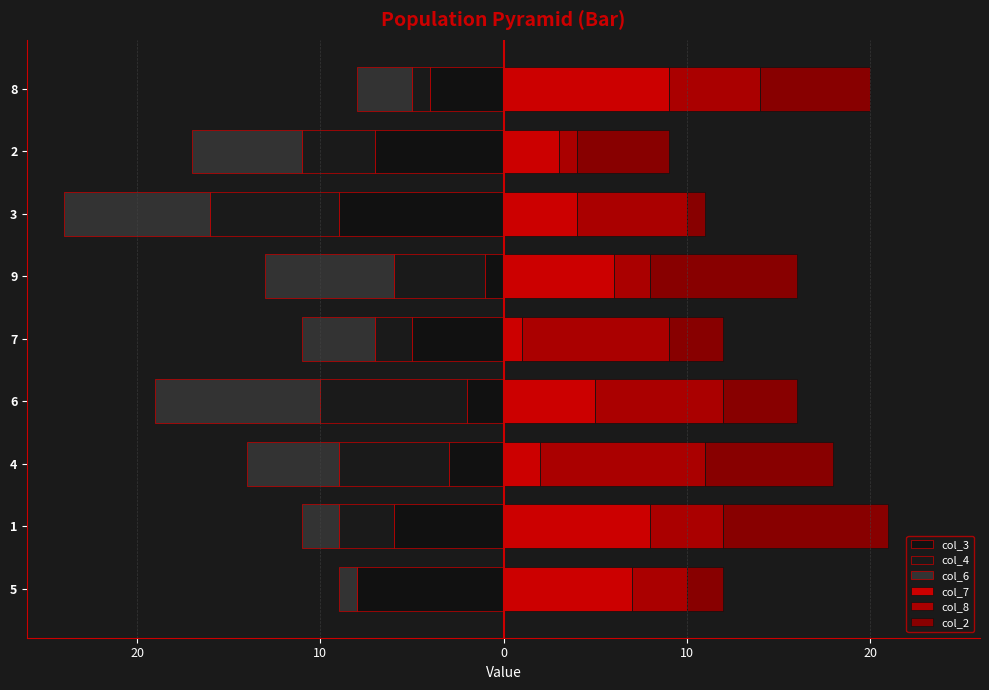

Is it true that col_4 equals -14 at 6?

False